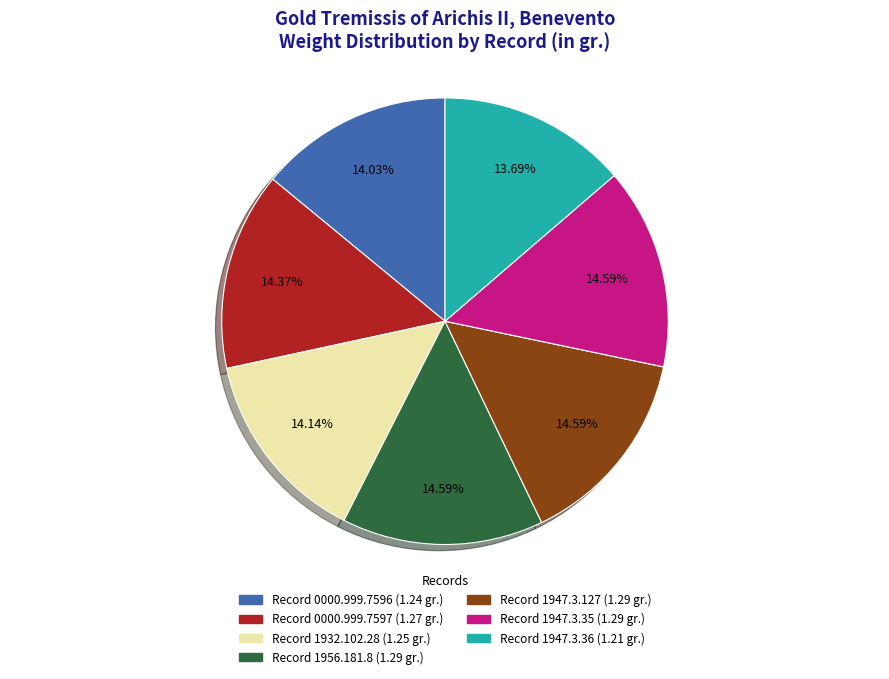

To the nearest percent, what is the average slice percentage?

14%